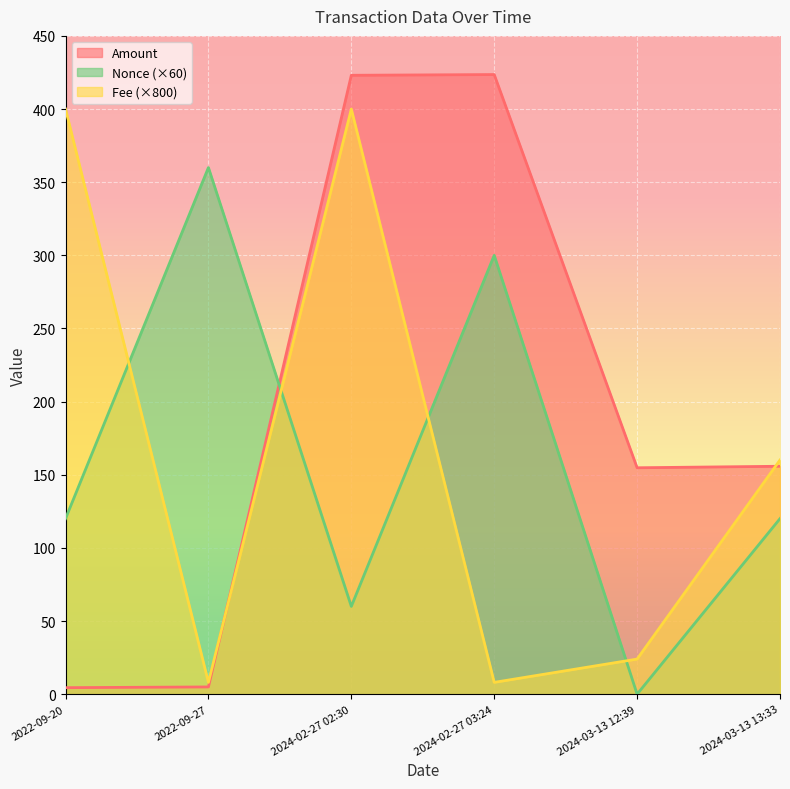

Which series has the widest spread of values?

Amount